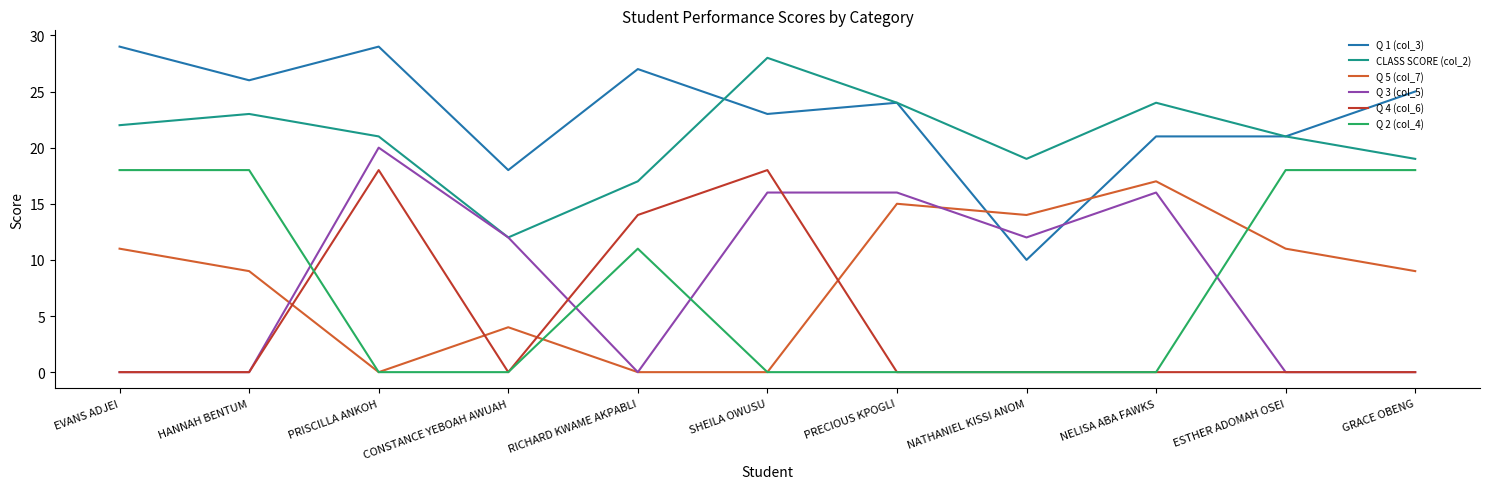

What is the maximum value for CLASS SCORE (col_2)?

28